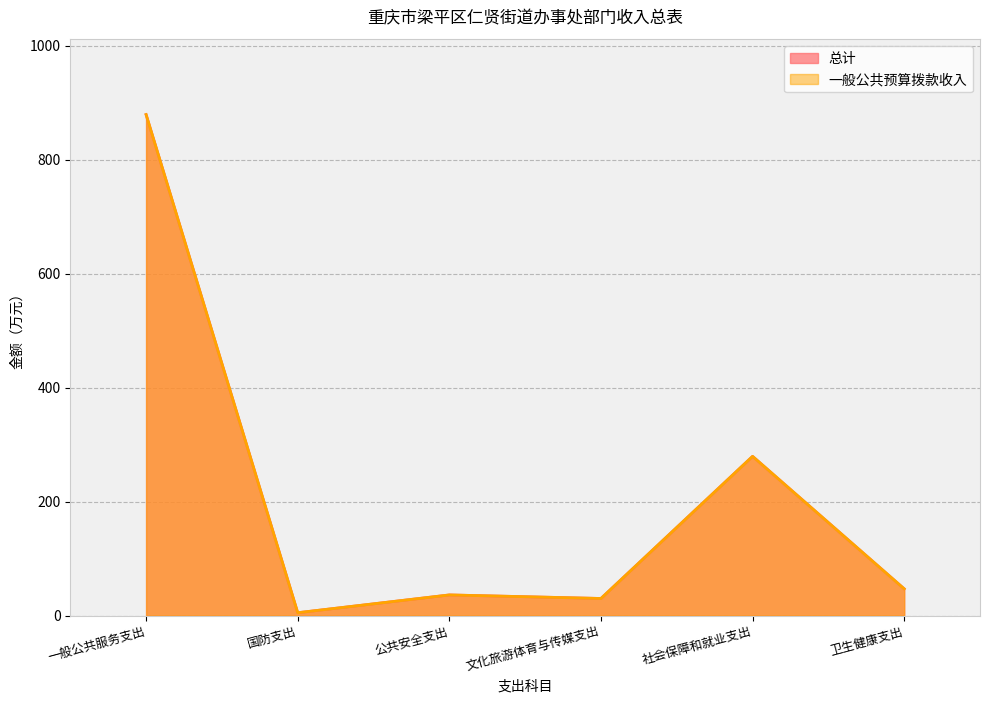

What is the total value across all series at 社会保障和就业支出?

558.9